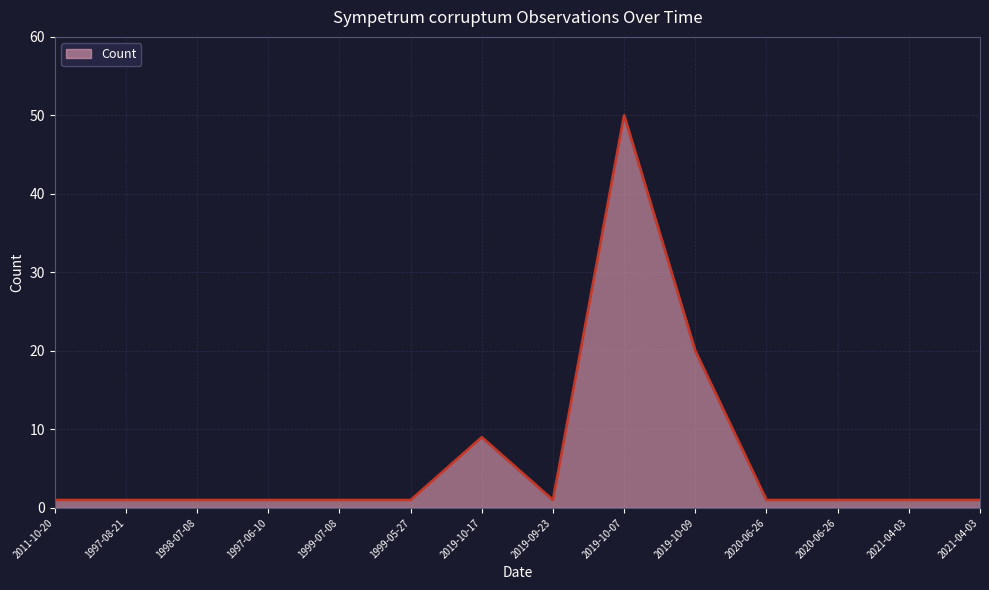

Between 2020-06-26 and 1997-06-10, which is larger?

2020-06-26